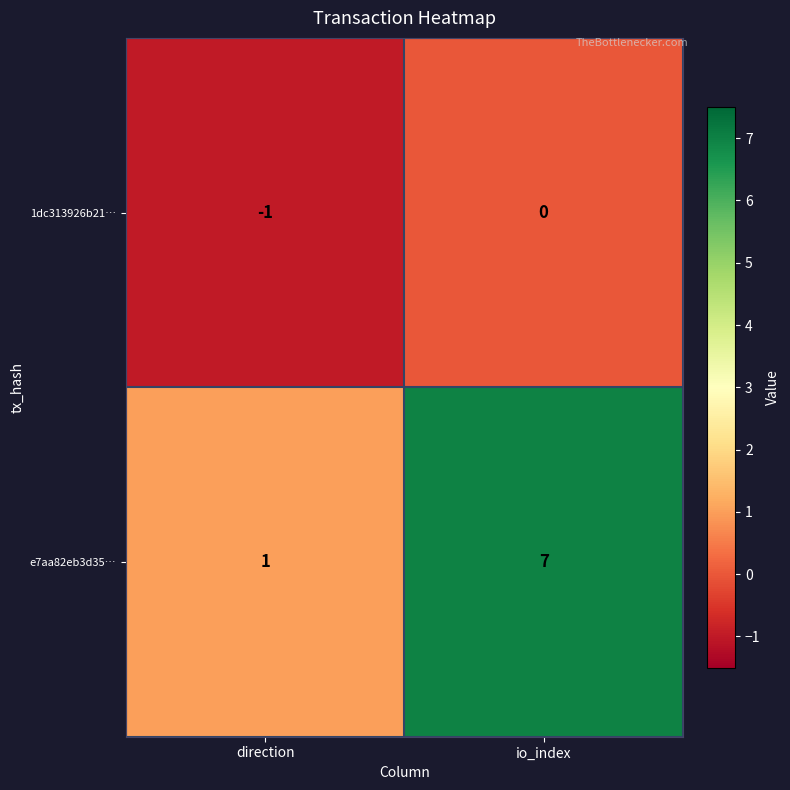

Count the number of data series in this chart.

2